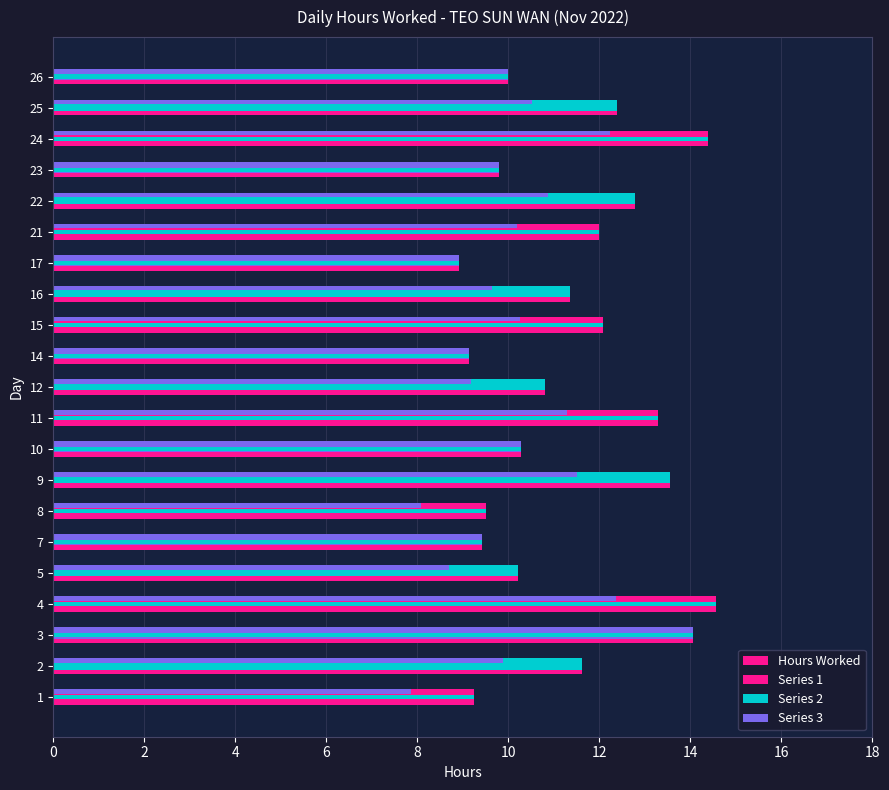

Between 12 and 14, which series saw the biggest shift?

Hours Worked